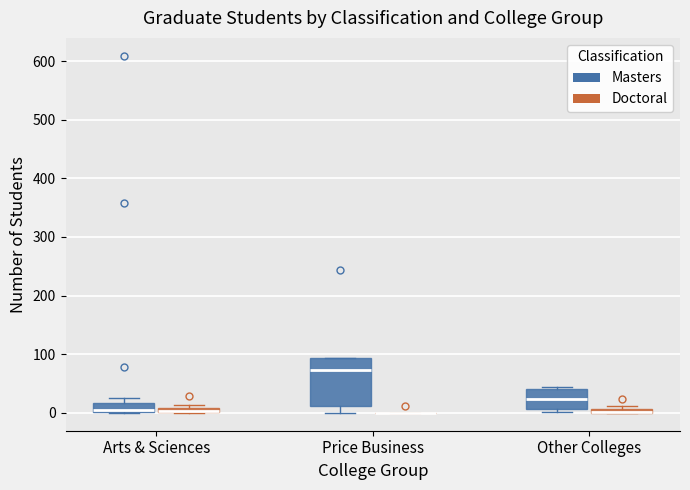

Comparing the boxes themselves (not the whiskers), which one is the tallest?

Price Business (Masters)